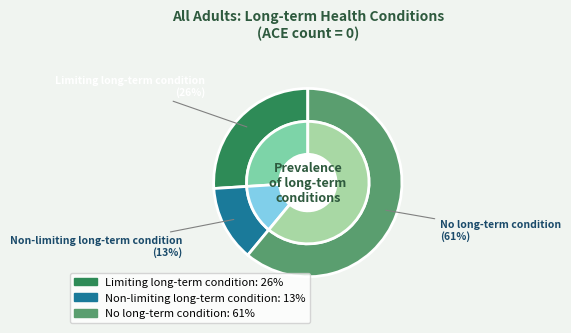

To the nearest percent, what is the difference between the largest and smallest slice percentages?

48%